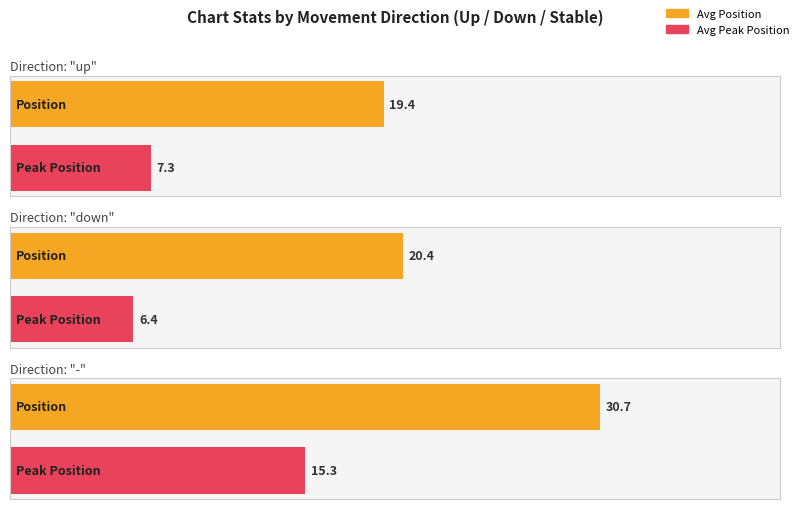

The value of up at Weeks on Chart is 2.3. True or false?

False